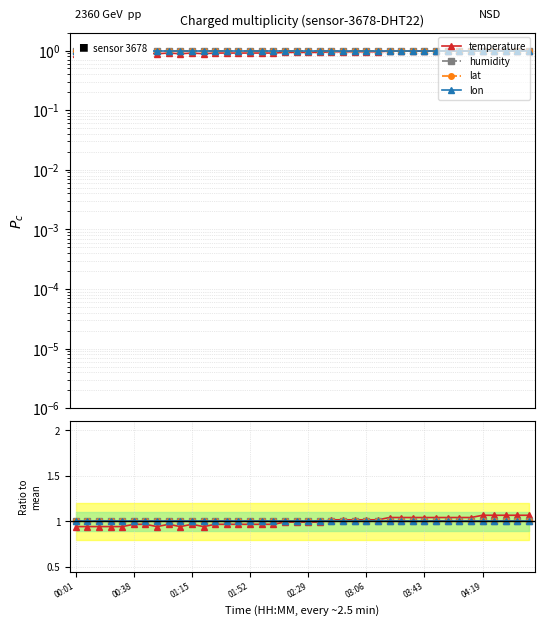

What is the difference between the highest and lowest values at 00:01?

0.1